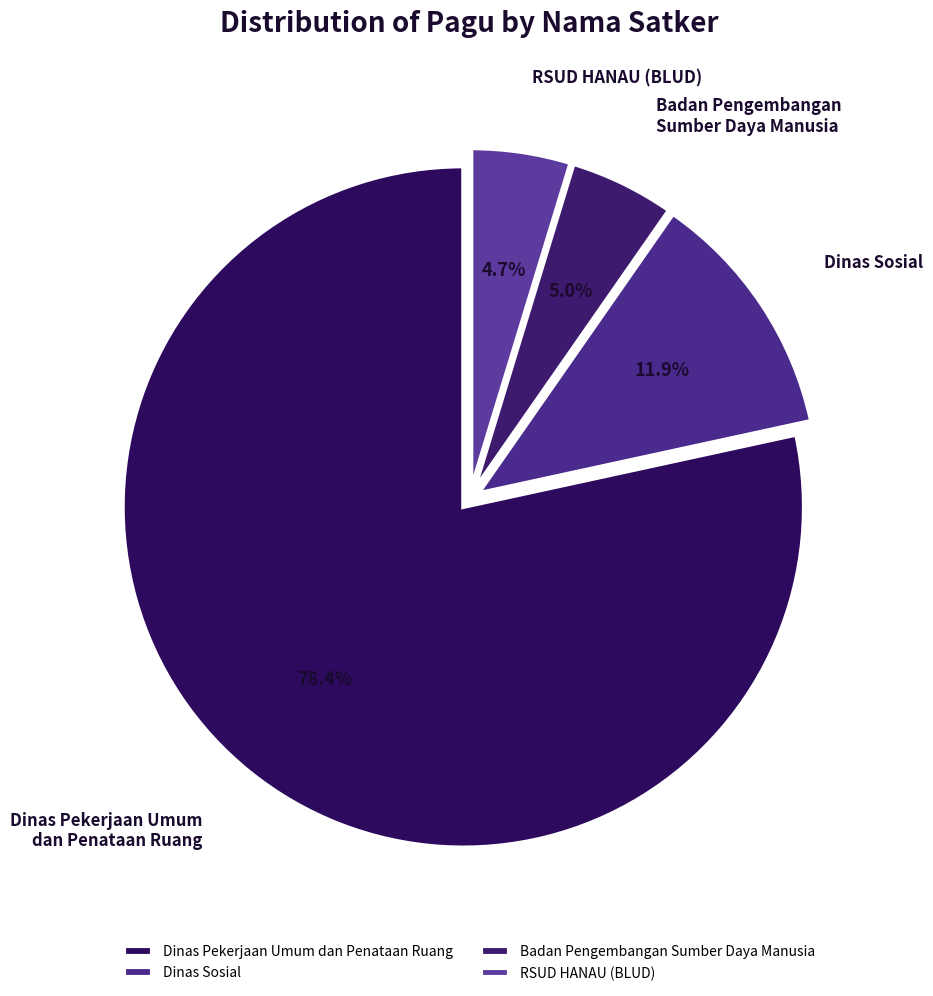

What is the largest slice in the pie chart?

Dinas Pekerjaan Umum dan Penataan Ruang